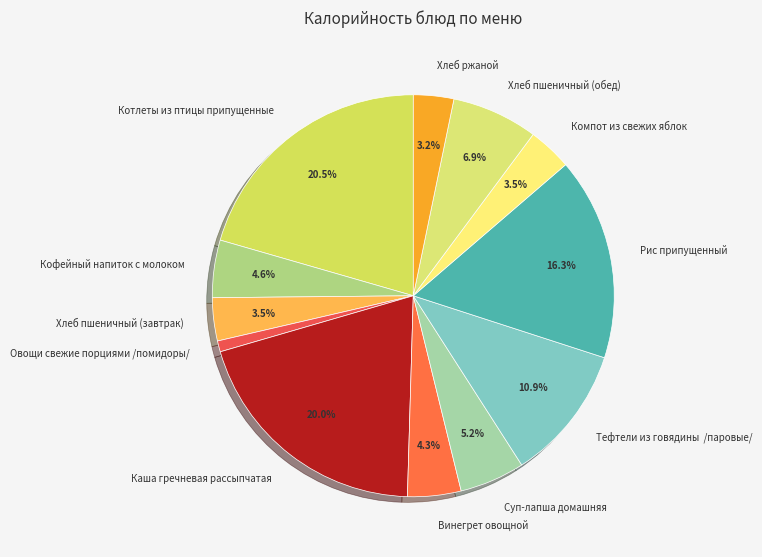

Is the sum of Хлеб пшеничный (завтрак) and Суп-лапша домашняя greater than half?

No